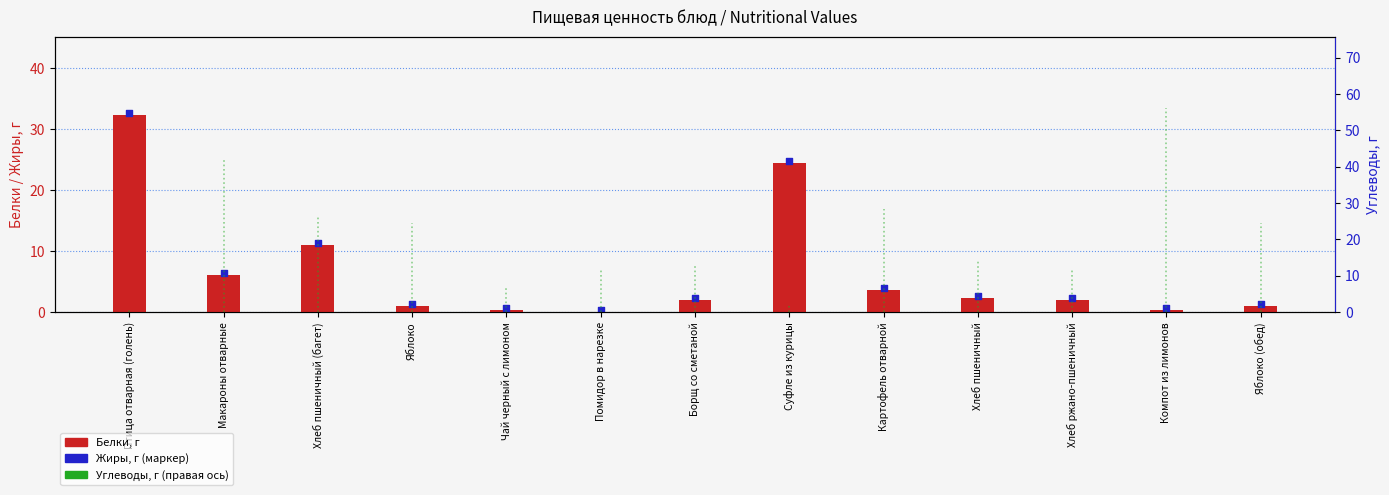

At how many categories does at least one series exceed 10?

3